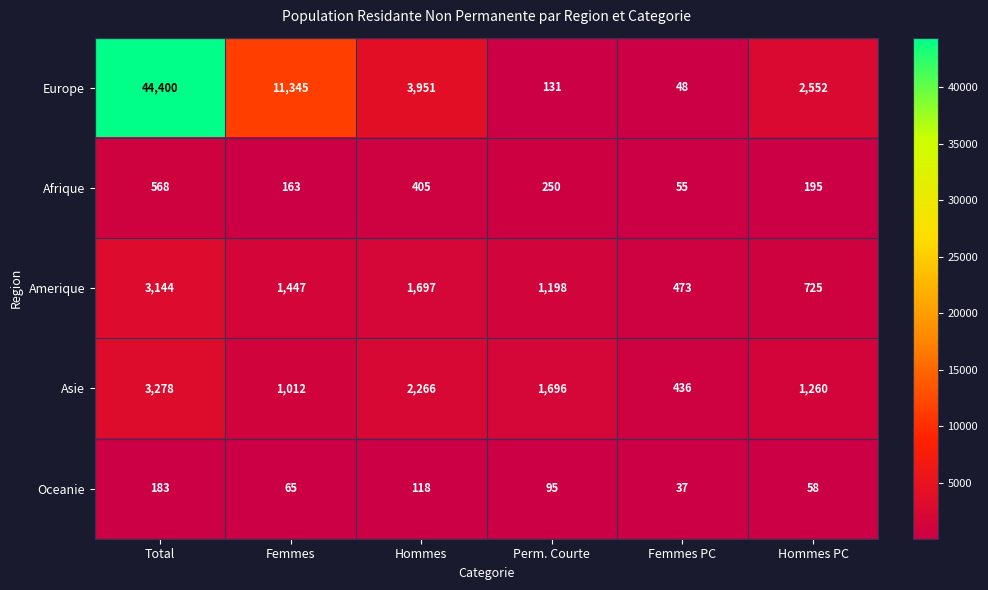

Which series has the widest spread of values?

Europe